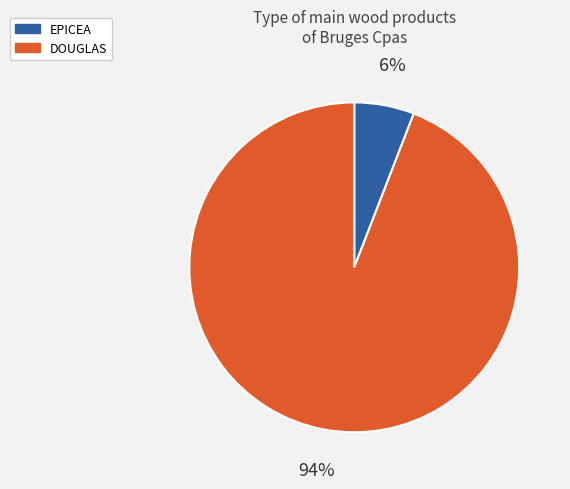

Is the sum of EPICEA and DOUGLAS greater than half?

Yes